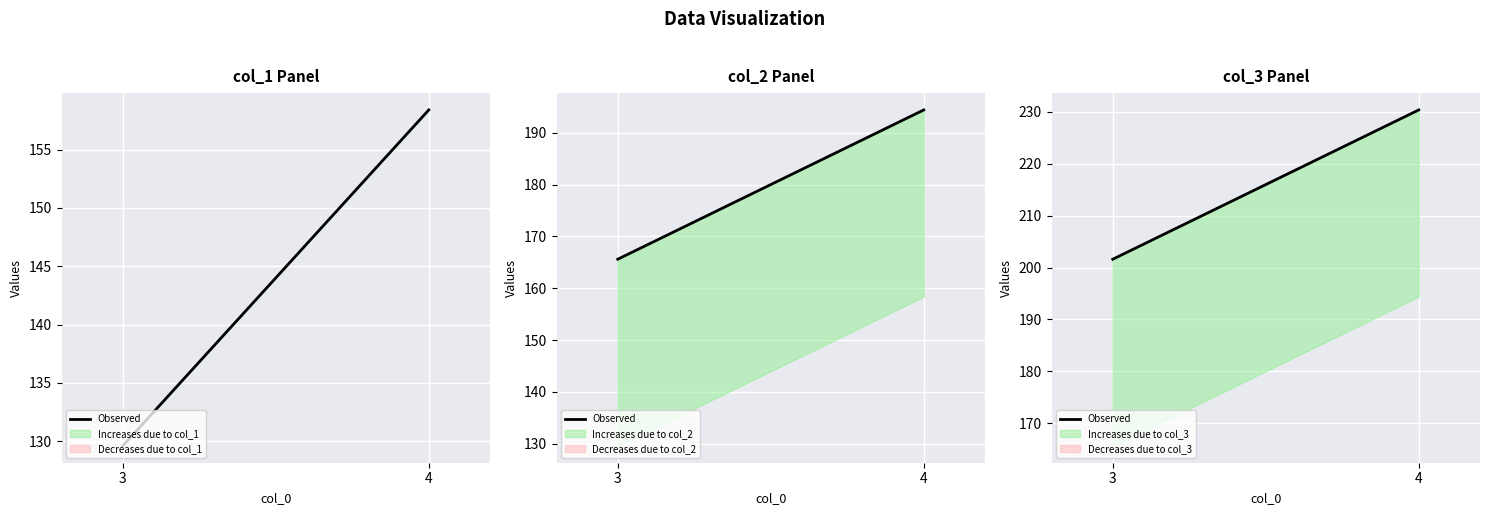

What is the average value?

216.0